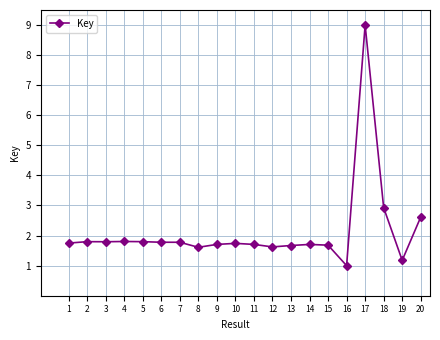

What is the average value?

2.1